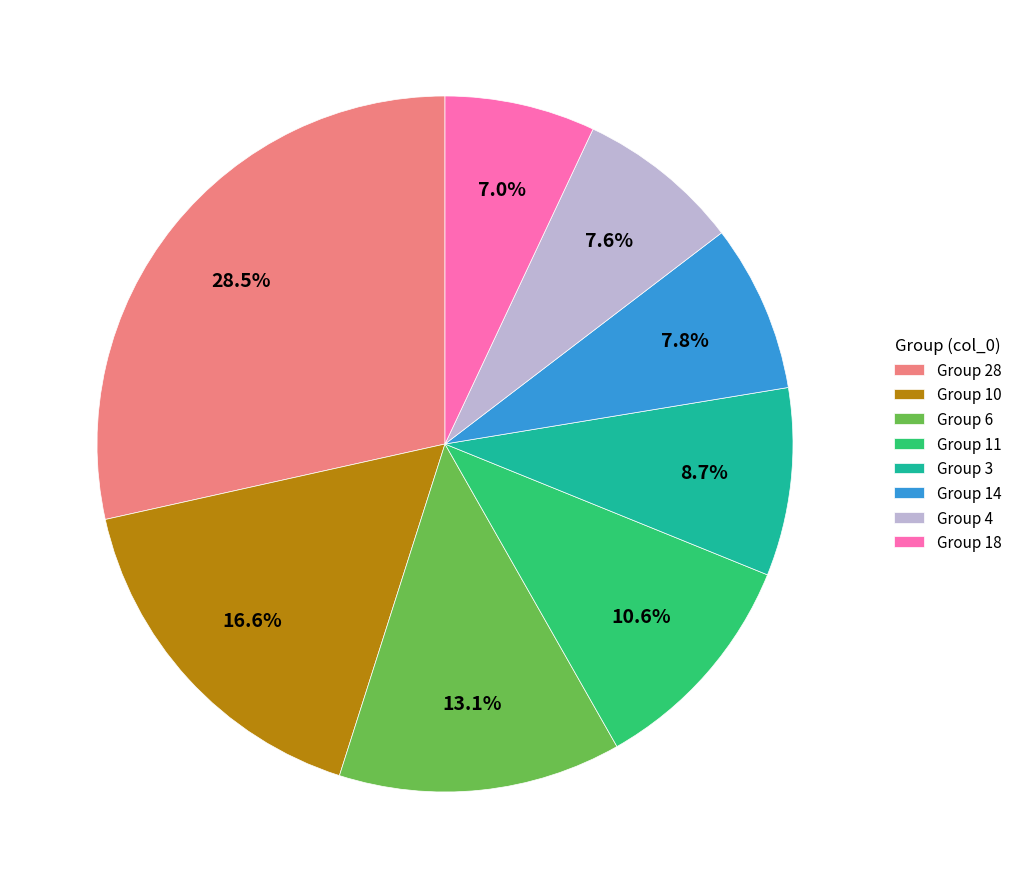

Is there any slice that represents more than half of the pie?

No